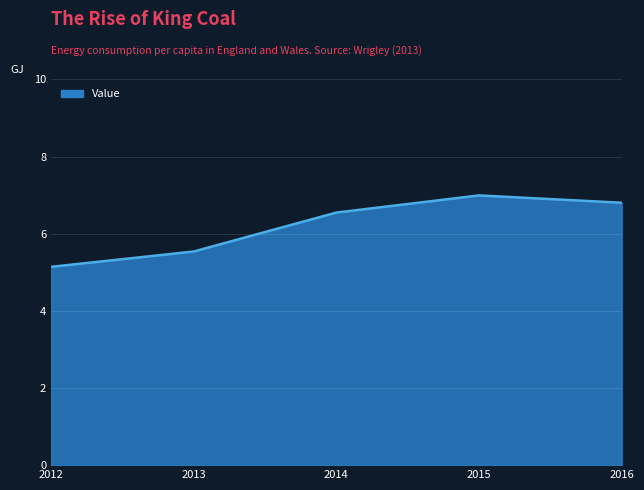

Reading left to right, what are all the values shown in this chart?

5.1	5.5	6.5	7.0	6.8